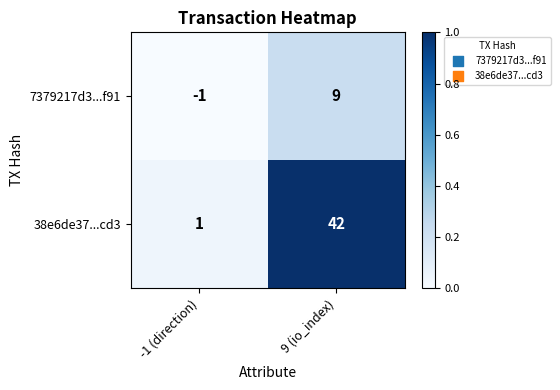

What is the maximum value shown in the chart?

42